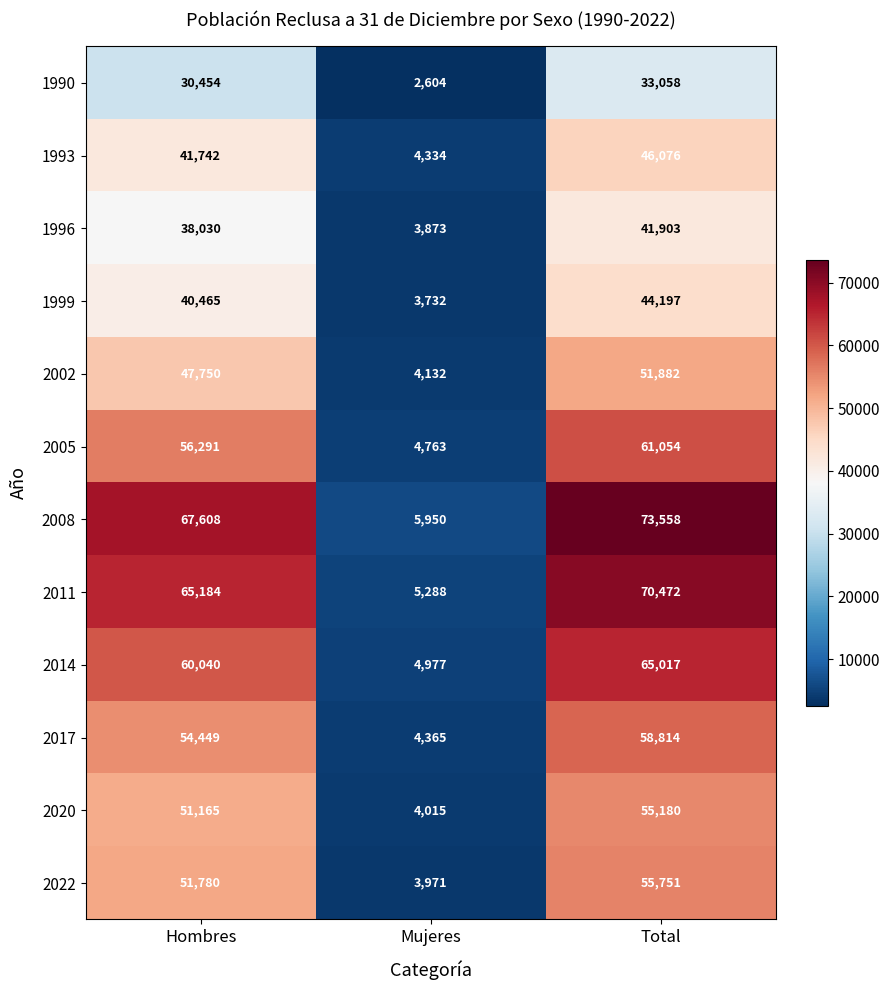

Which series has the largest total across all categories?

2008